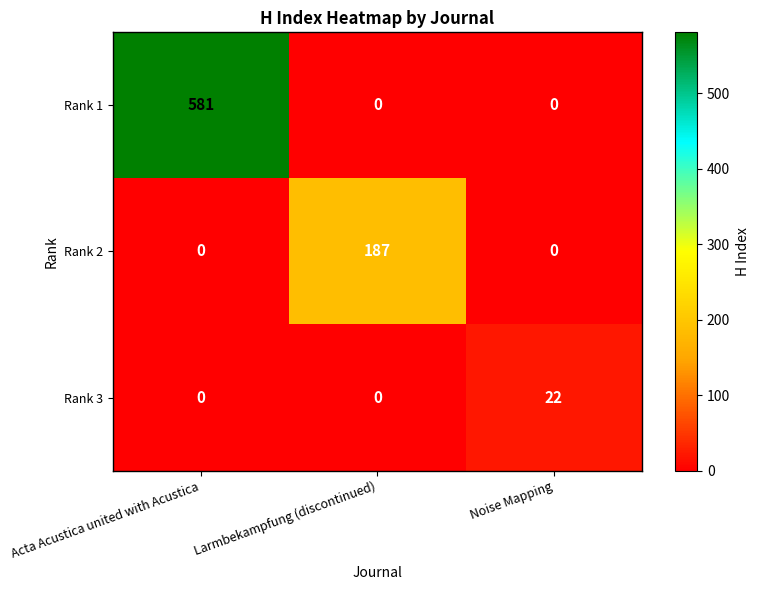

Which series changed the most between Acta Acustica united with Acustica and Larmbekampfung (discontinued)?

Rank 1